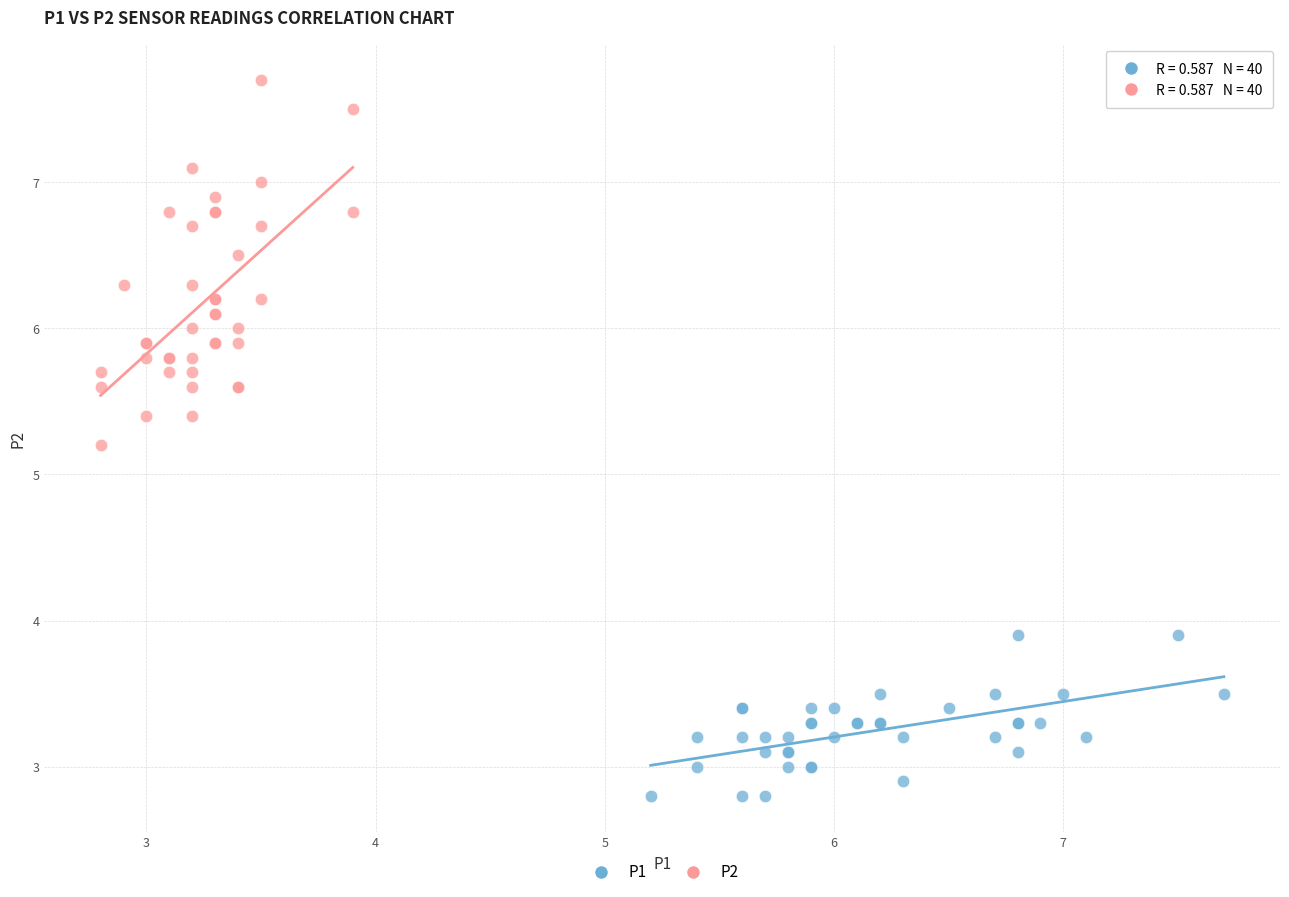

Which series has the largest Y range (max minus min)?

P2